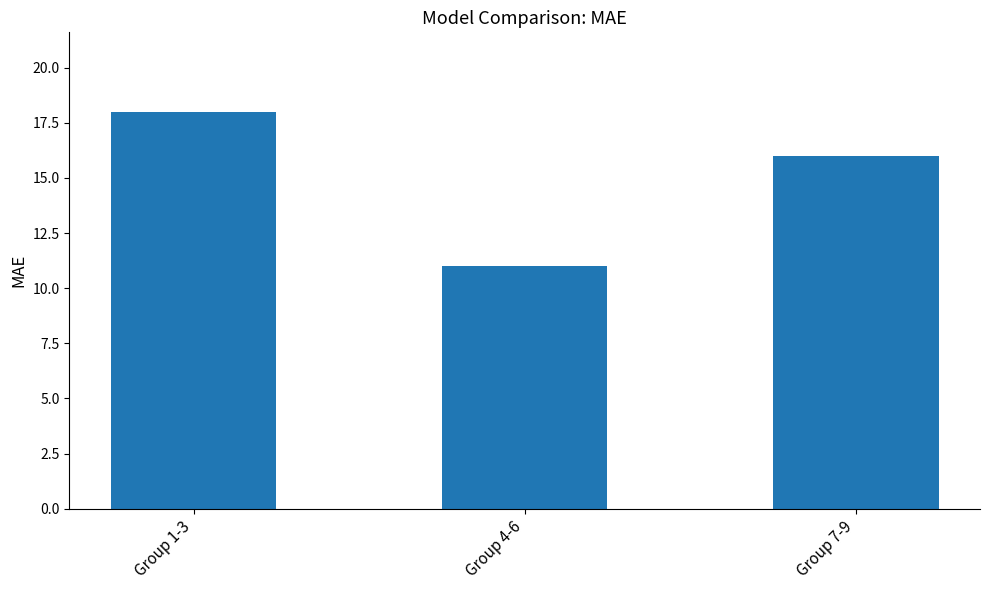

At which label is the value closest to 14?

Group 7-9